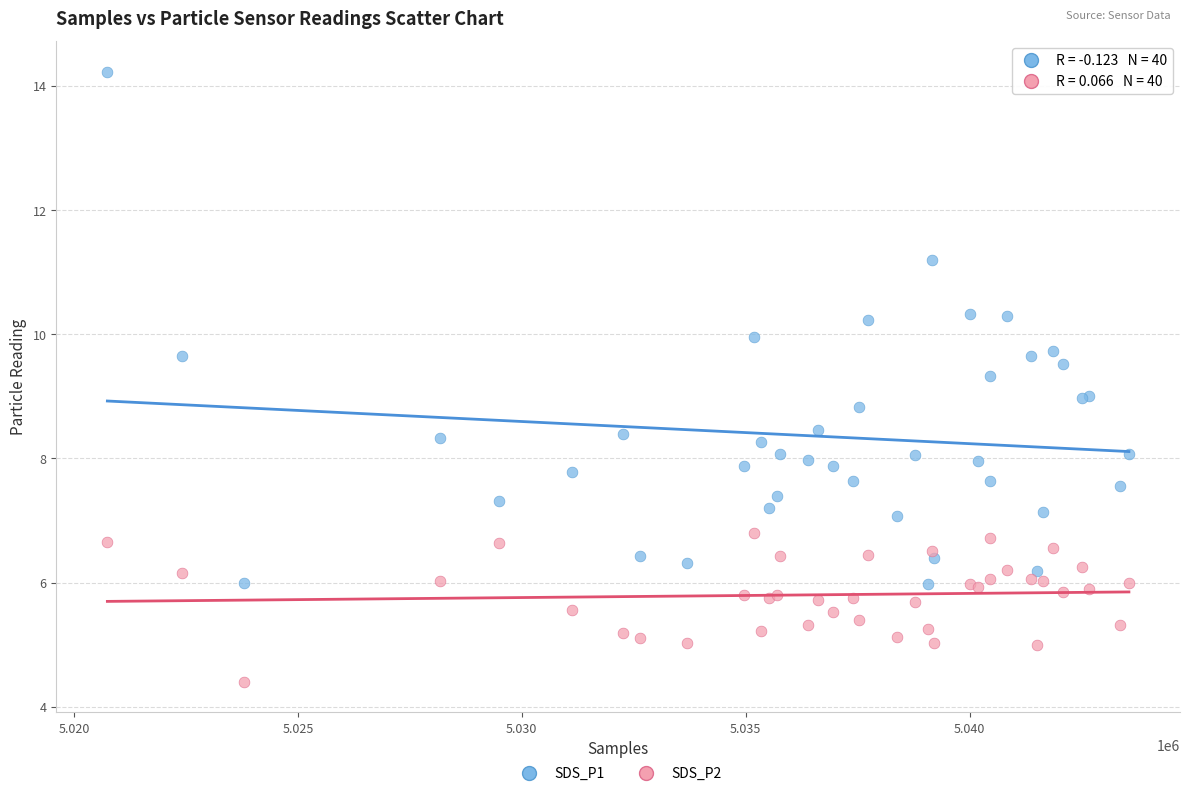

What is the X range (max minus min) for the scatter plot?

22808.0